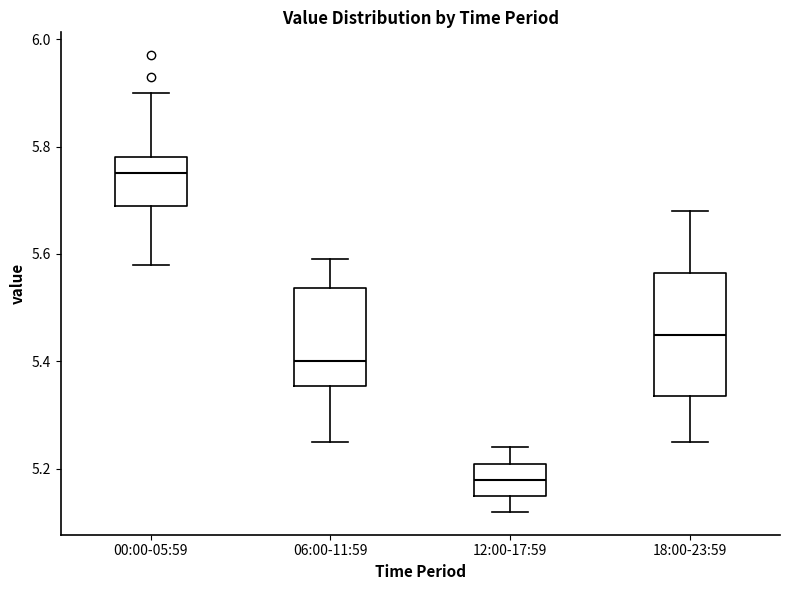

Where does the median line of the box for 06:00-11:59 sit on the y-axis? The values are not printed on the chart, so give them approximately, as read against the axis.

5.40